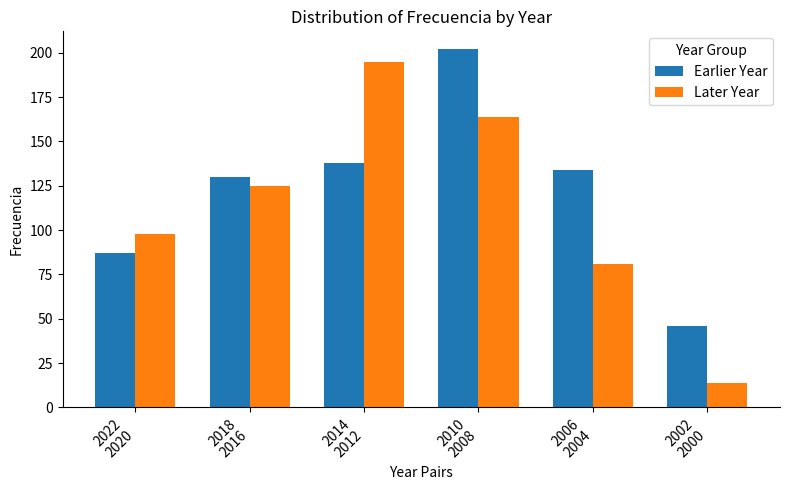

What is the value of the Earlier Year bar at the 3rd from the left?

138